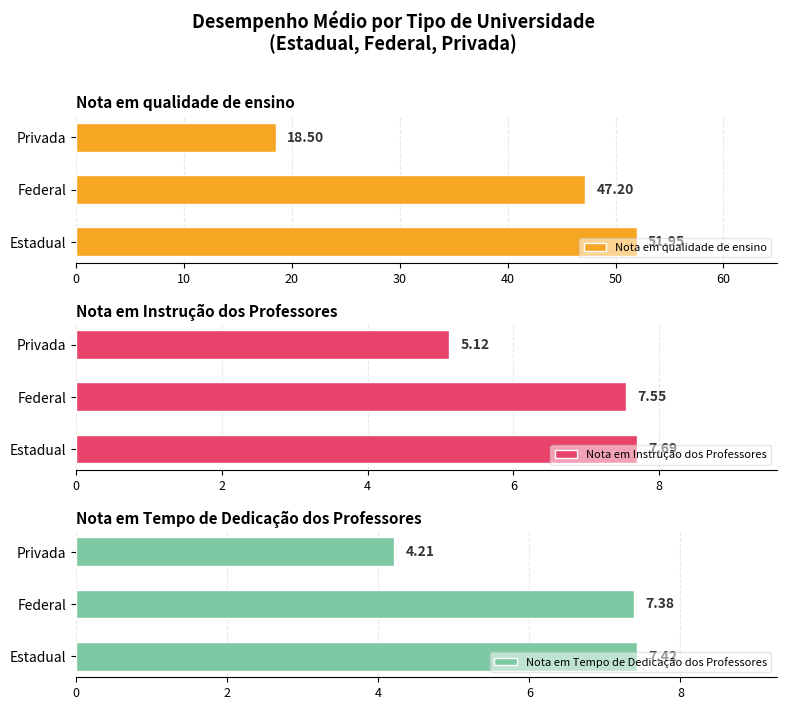

Which series has the widest spread of values?

Nota em qualidade de ensino